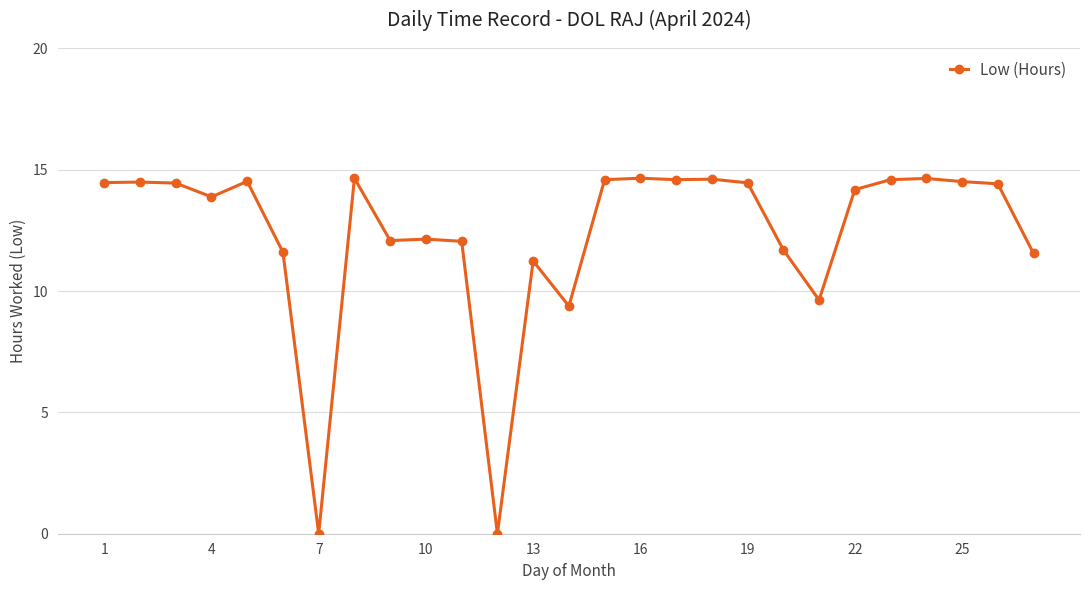

What is the maximum value shown in the chart?

14.7